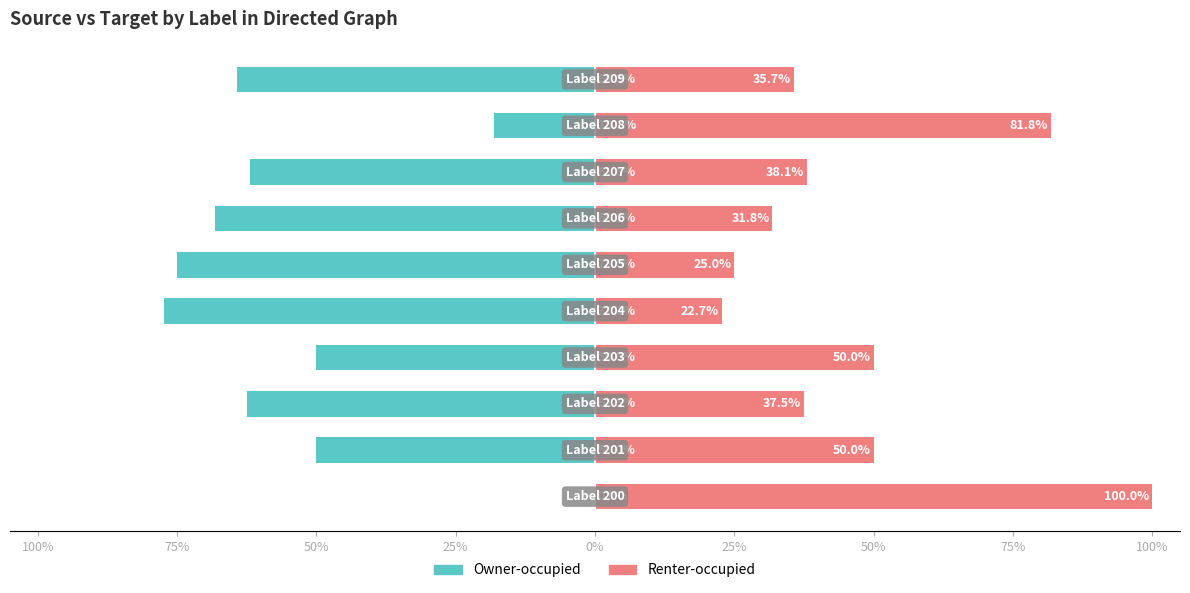

Rank the series by their maximum value, from highest to lowest.

Renter-occupied, Owner-occupied